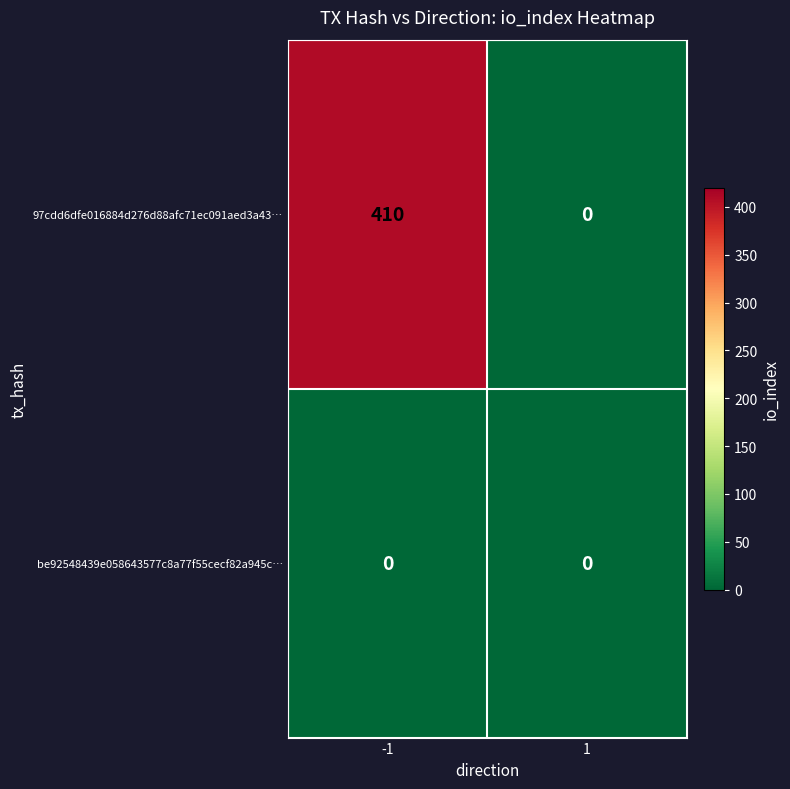

Which series has the largest total across all categories?

97cdd6dfe016884d276d88afc71ec091aed3a43…